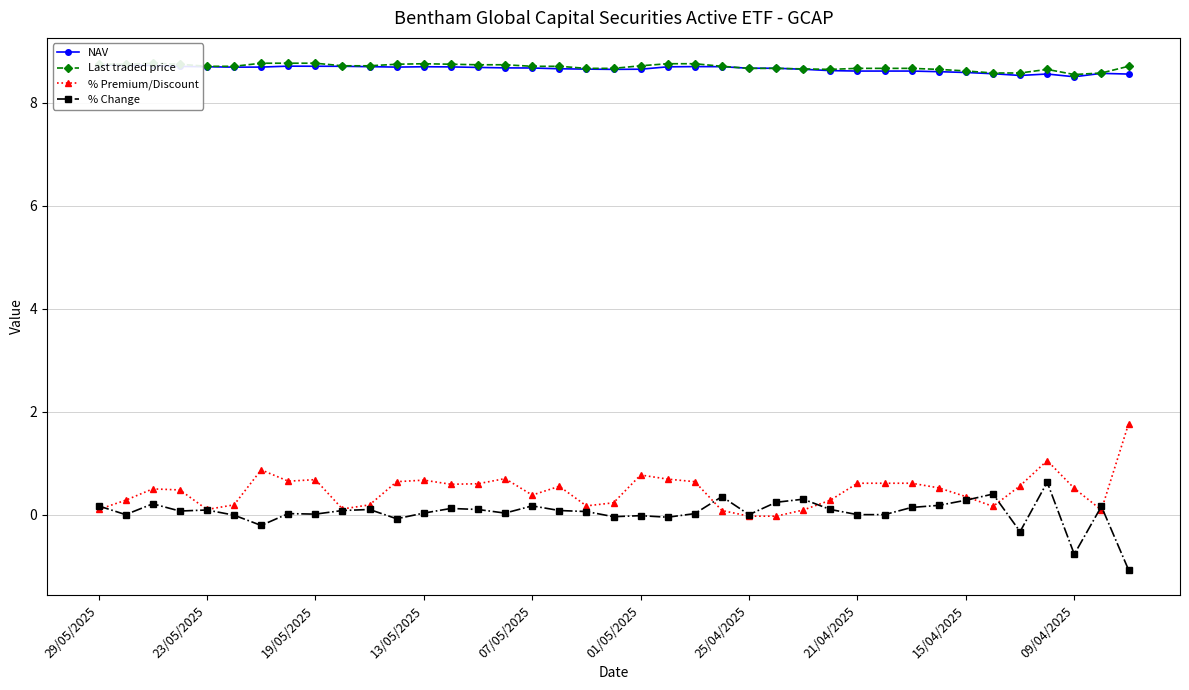

How many lines are shown in the chart?

4